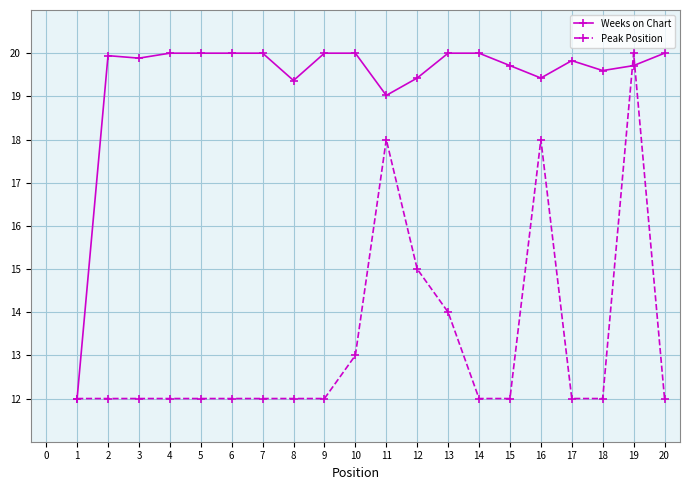

Which series ends up on top after the final intersection of Peak Position and Weeks on Chart?

Weeks on Chart